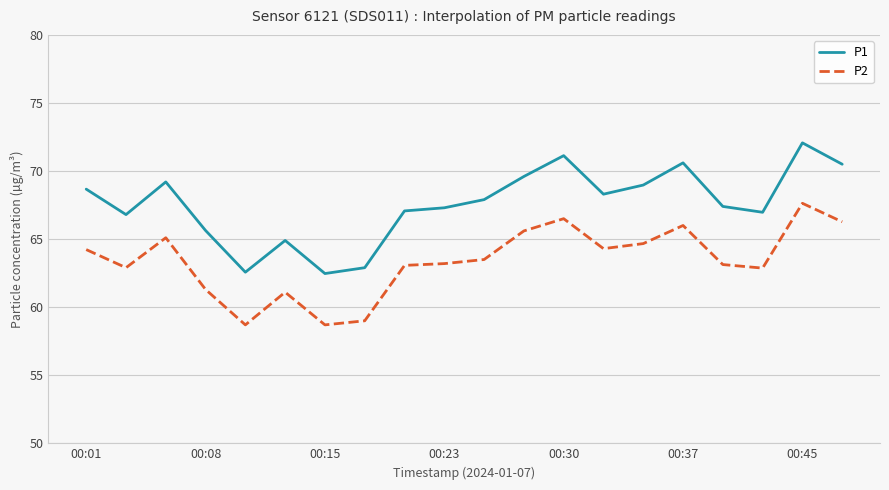

What are all the series names shown in the legend?

P1, P2